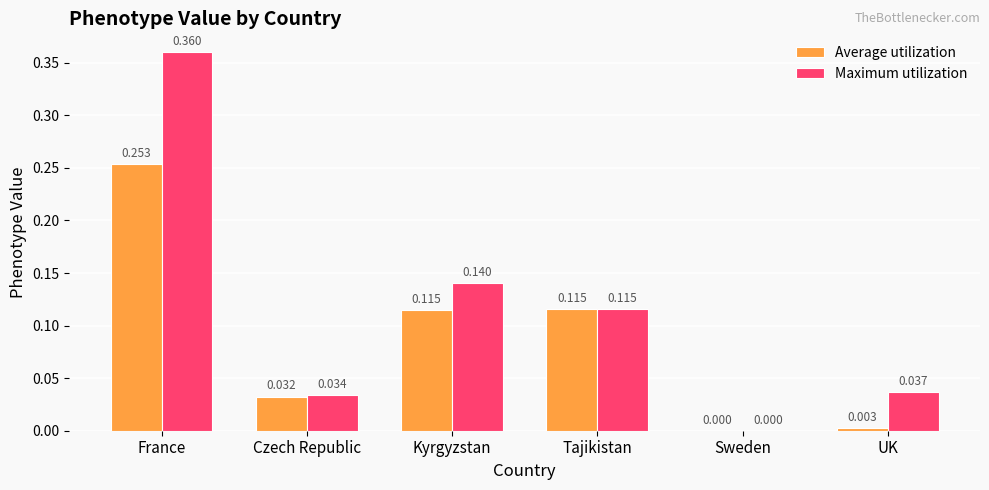

Between France and Kyrgyzstan, which series saw the biggest shift?

Maximum utilization